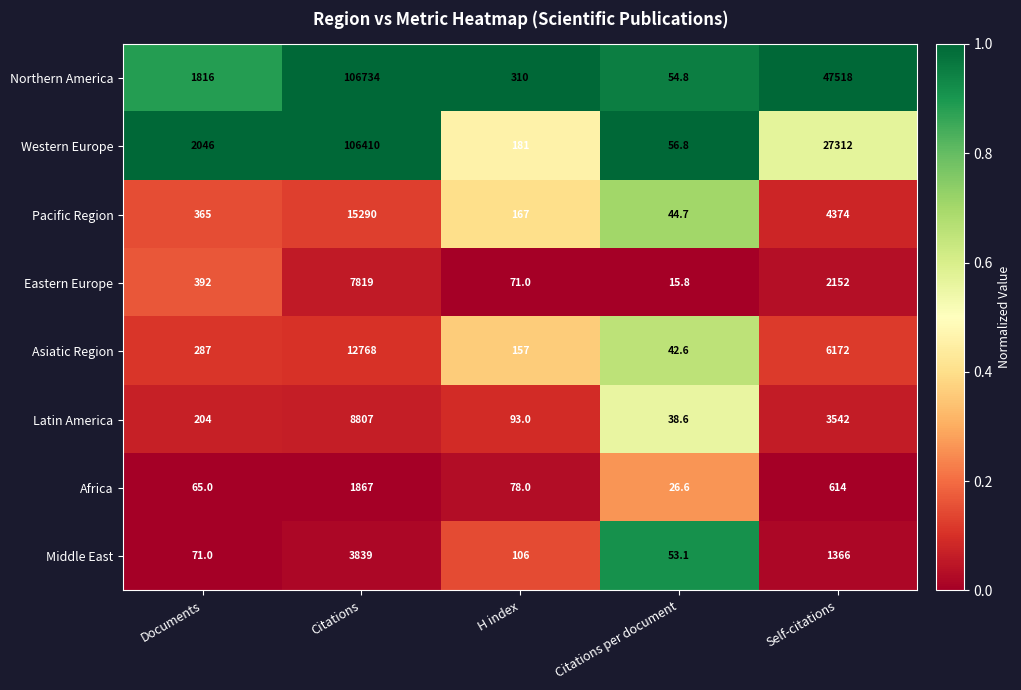

Which series has the largest range (max minus min)?

Northern America